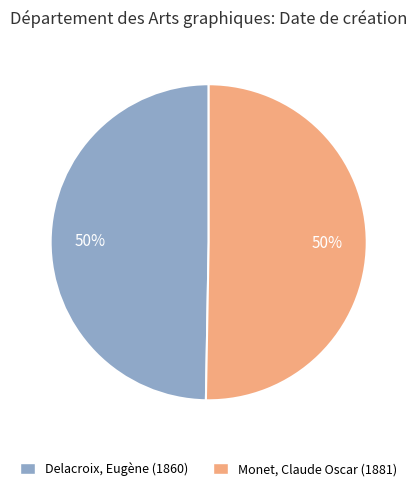

Combined, do Delacroix, Eugène (1860) and Monet, Claude Oscar (1881) account for over 50%?

Yes